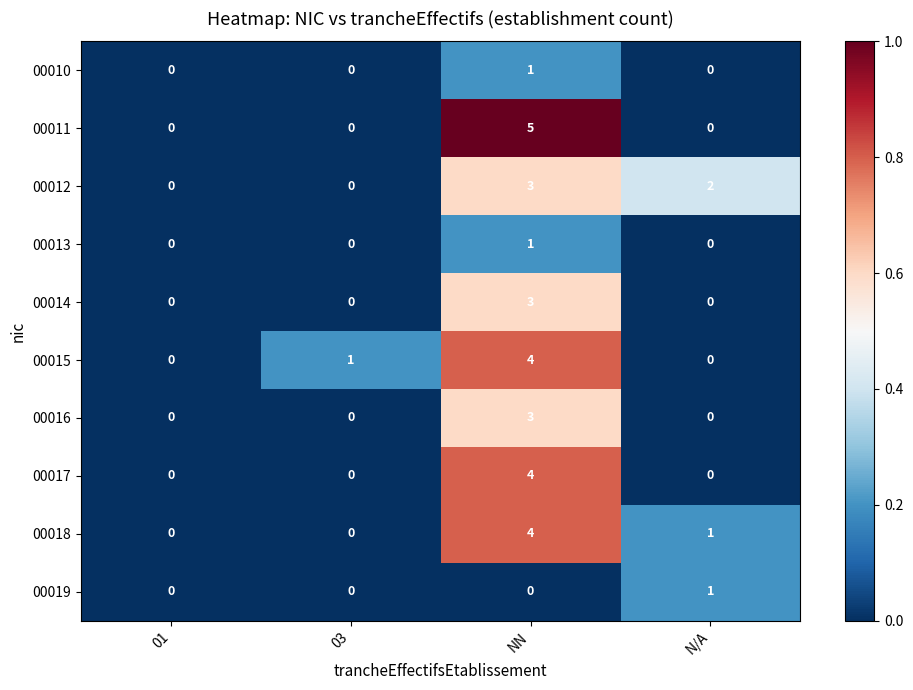

How many categories are shown in the chart?

4